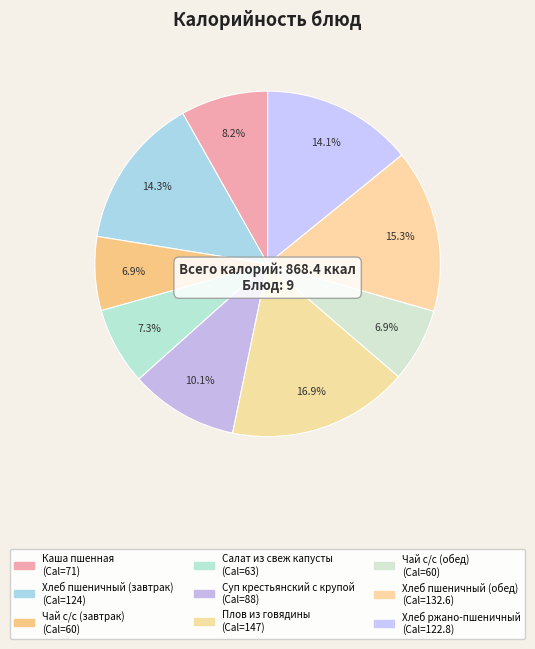

Is there any slice that represents more than half of the pie?

No